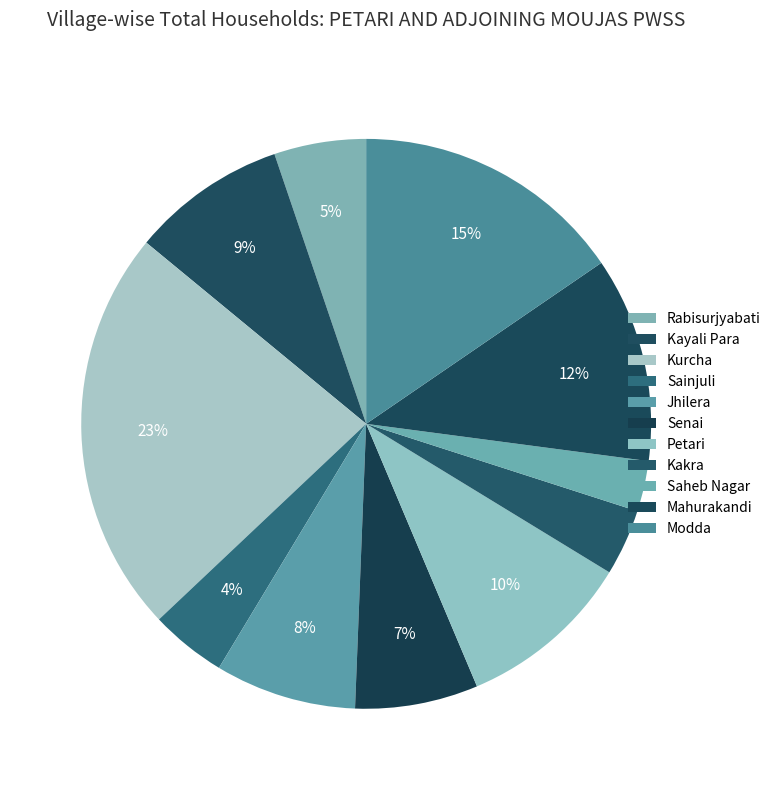

What is the ratio of the value at Senai to the value at Jhilera?

0.9